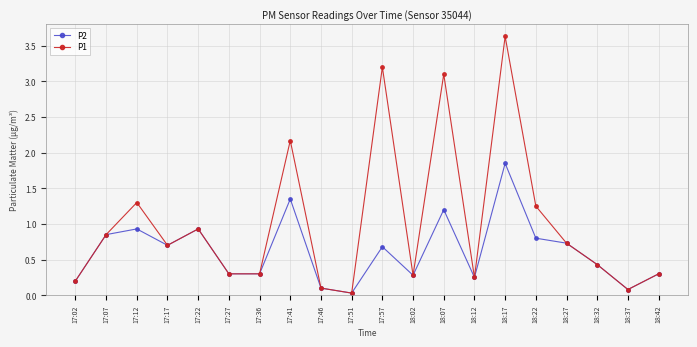

At which category does the chart reach its peak across all series?

18:17